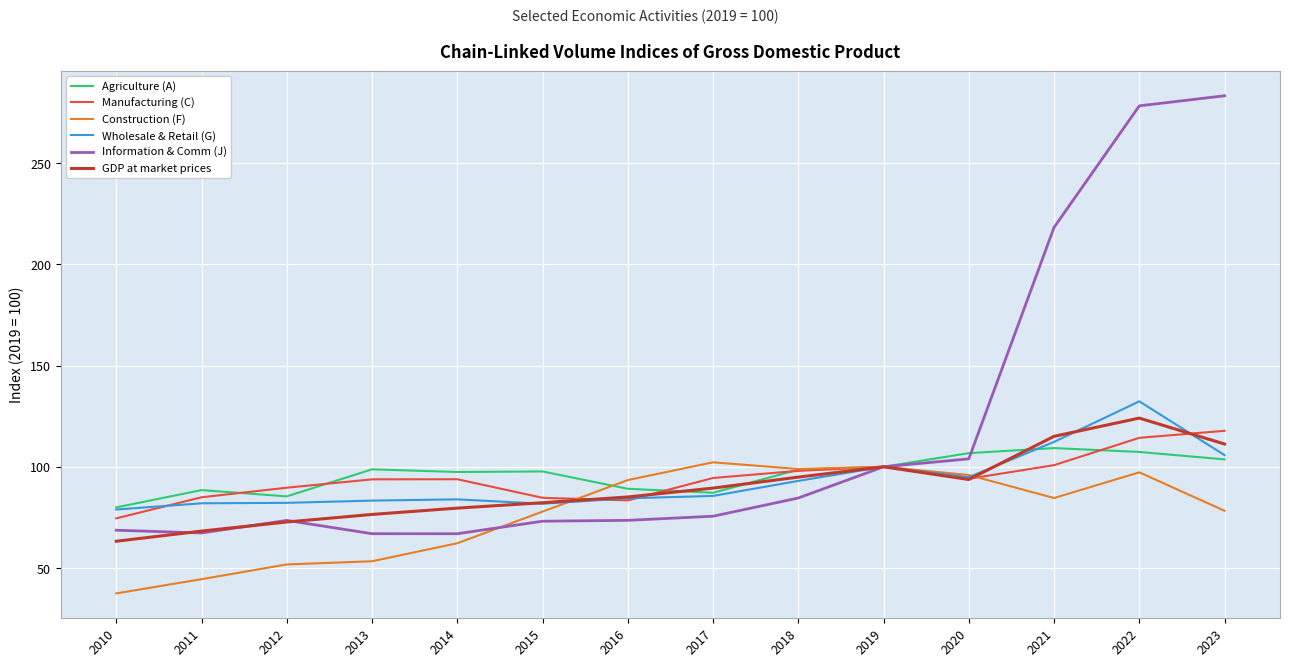

At which category does the chart reach its minimum across all series?

2010